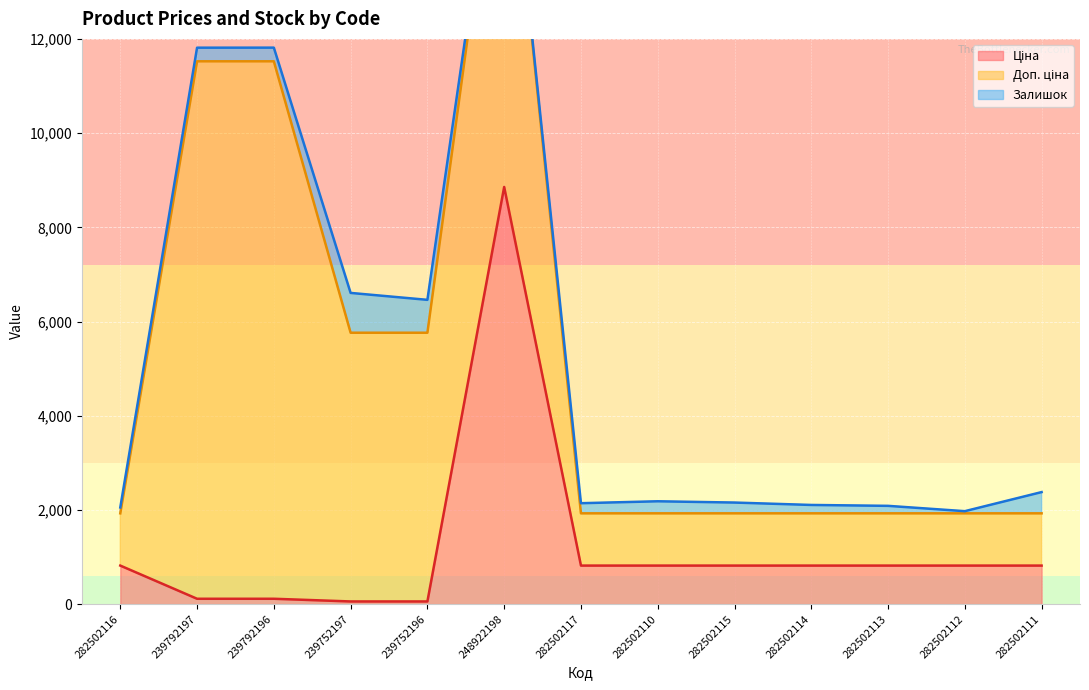

What is the difference between the maximum and minimum values in the Доп. ціна series?

10300.8